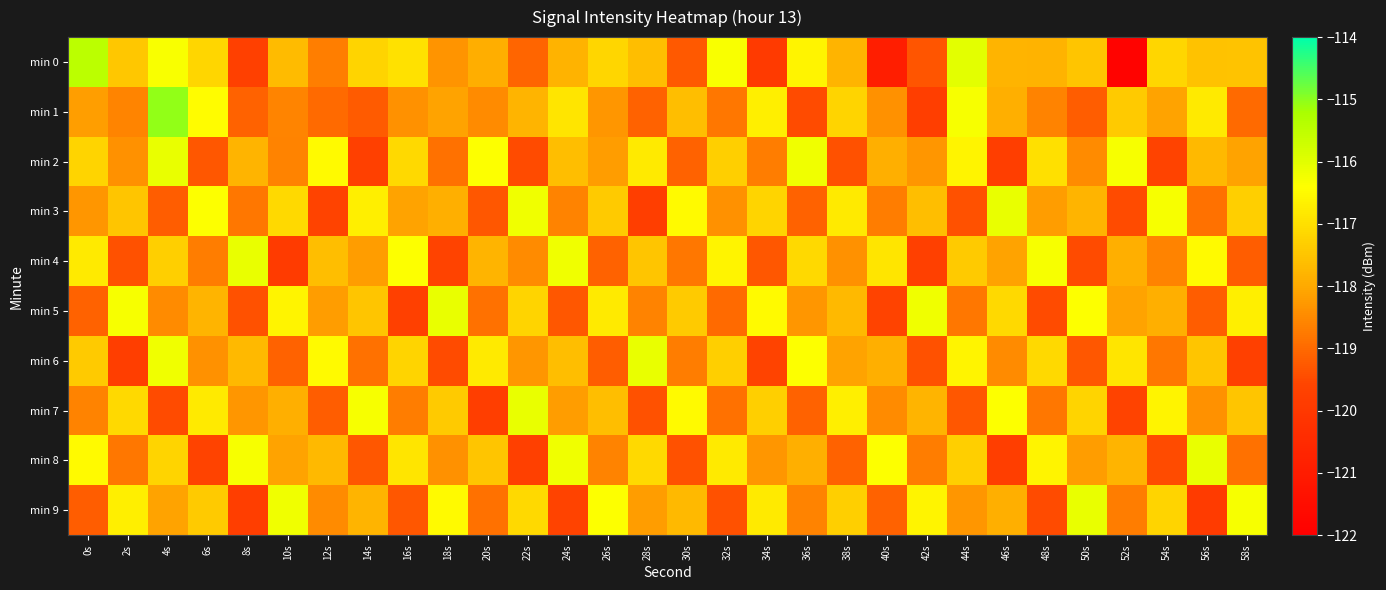

What is the total value across all series at 8s?

-1183.0